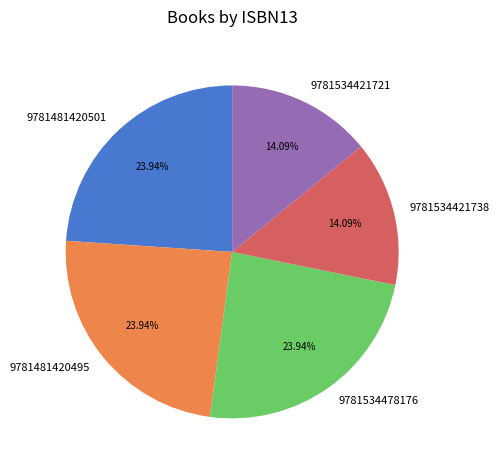

Does 9781534478176 represent more than half of the total?

No